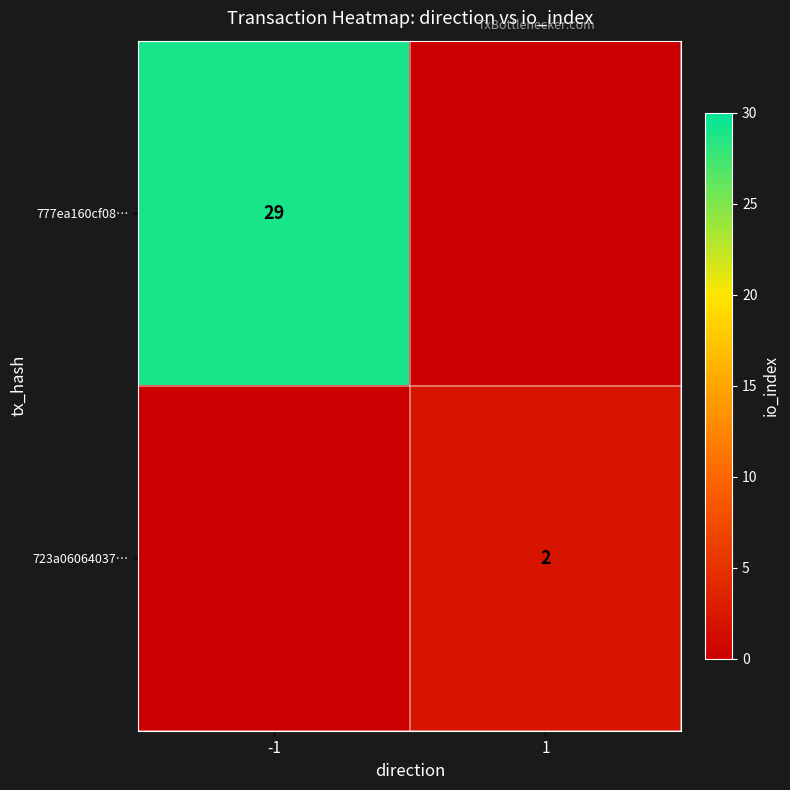

Is the value of 723a06064037… at 1 greater than the value of 777ea160cf08… at -1?

No